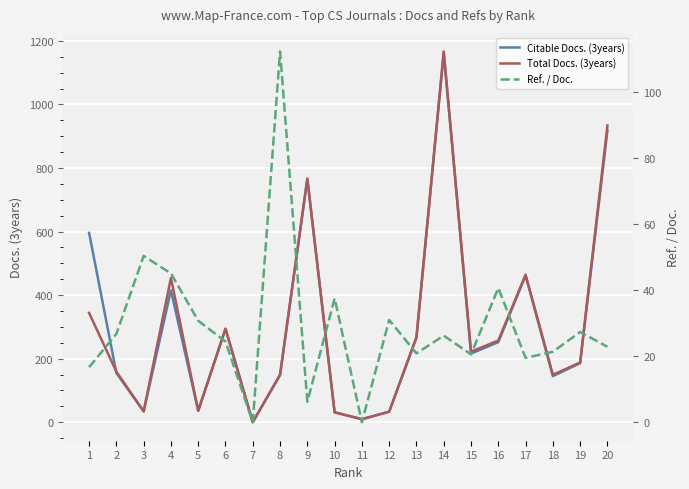

At which category is the sum across all series the highest?

14